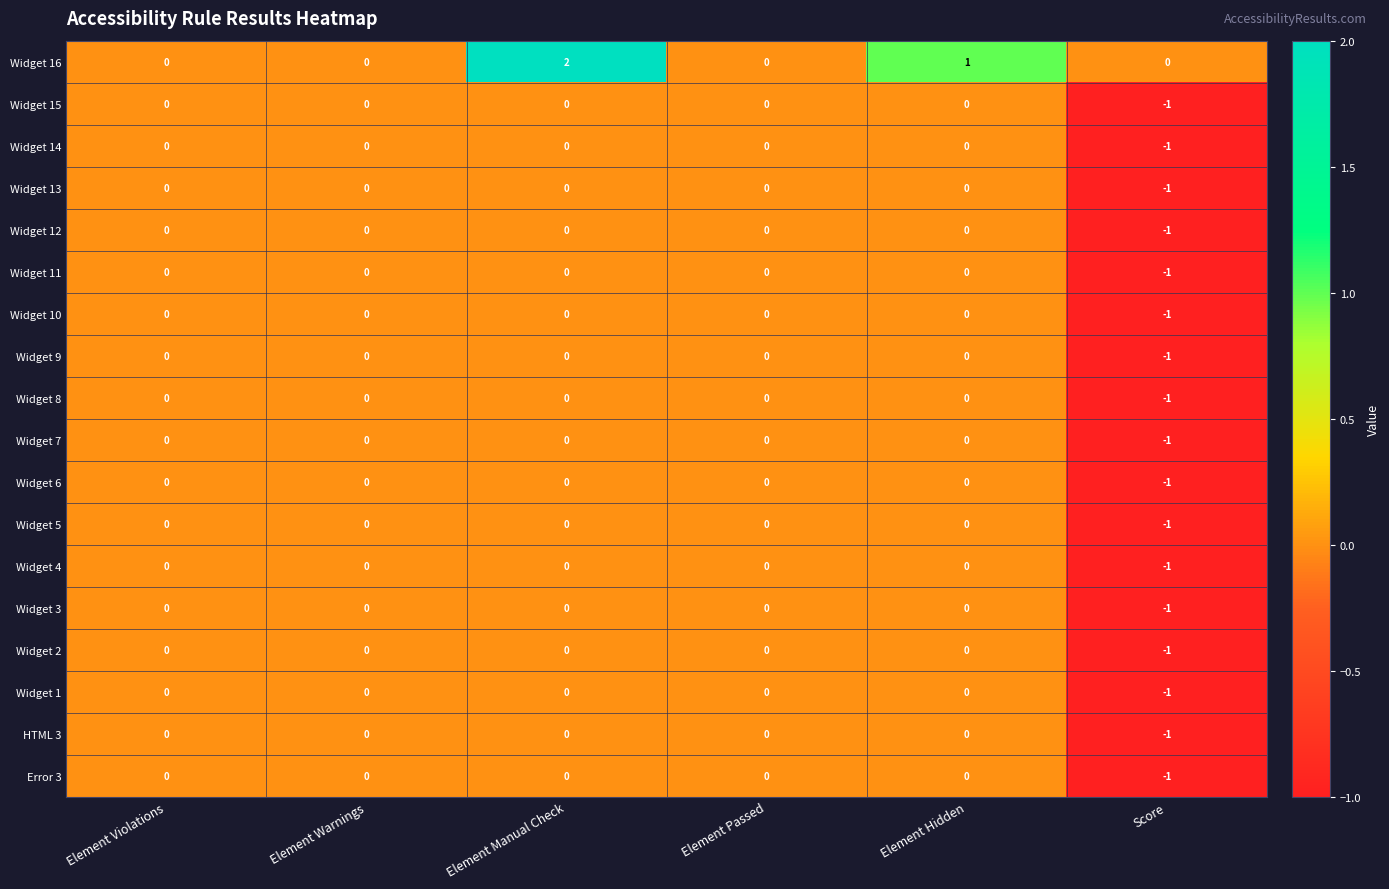

How many categories are shown in the chart?

6